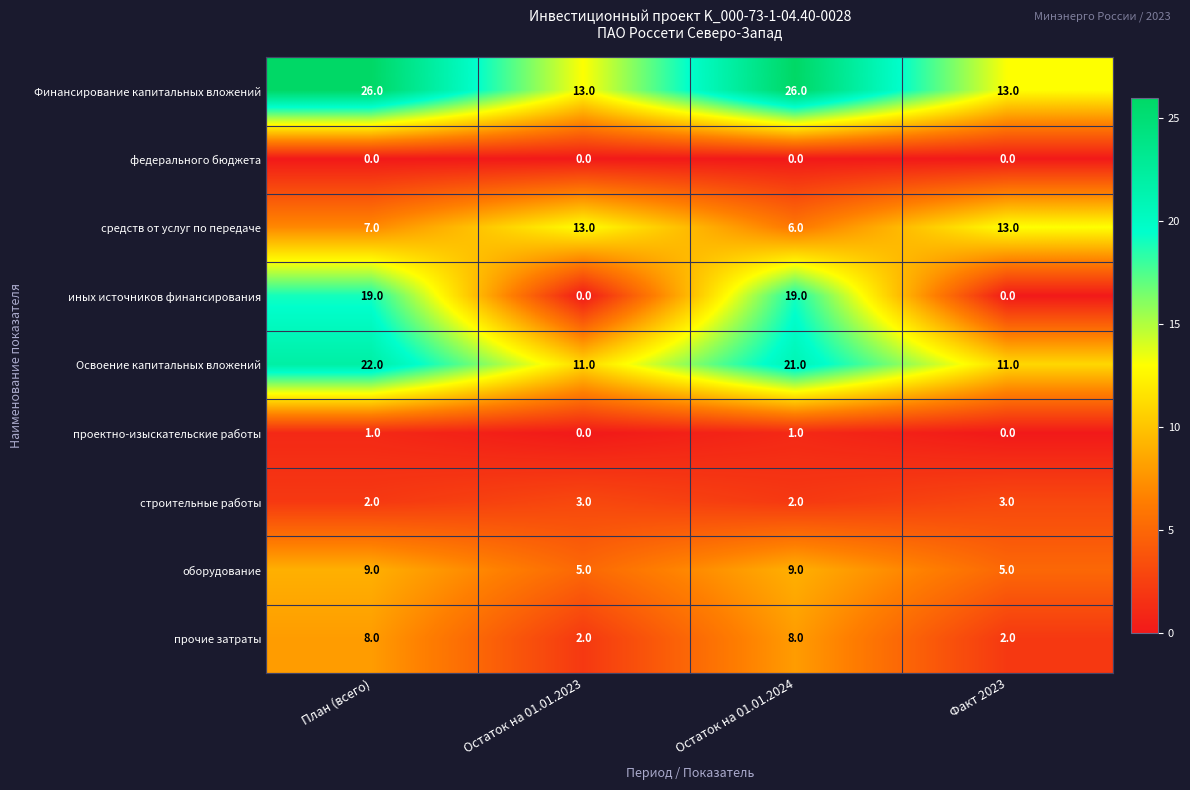

At how many categories does at least one series exceed 1?

4